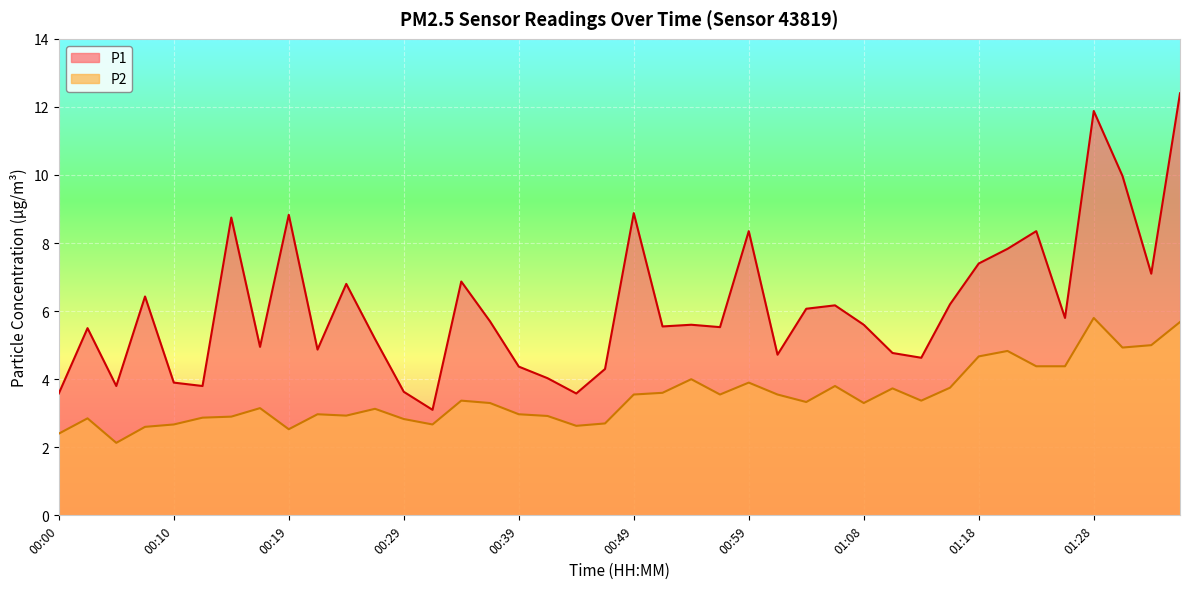

What is the difference between the P1 values at 00:34 and 01:06?

0.7